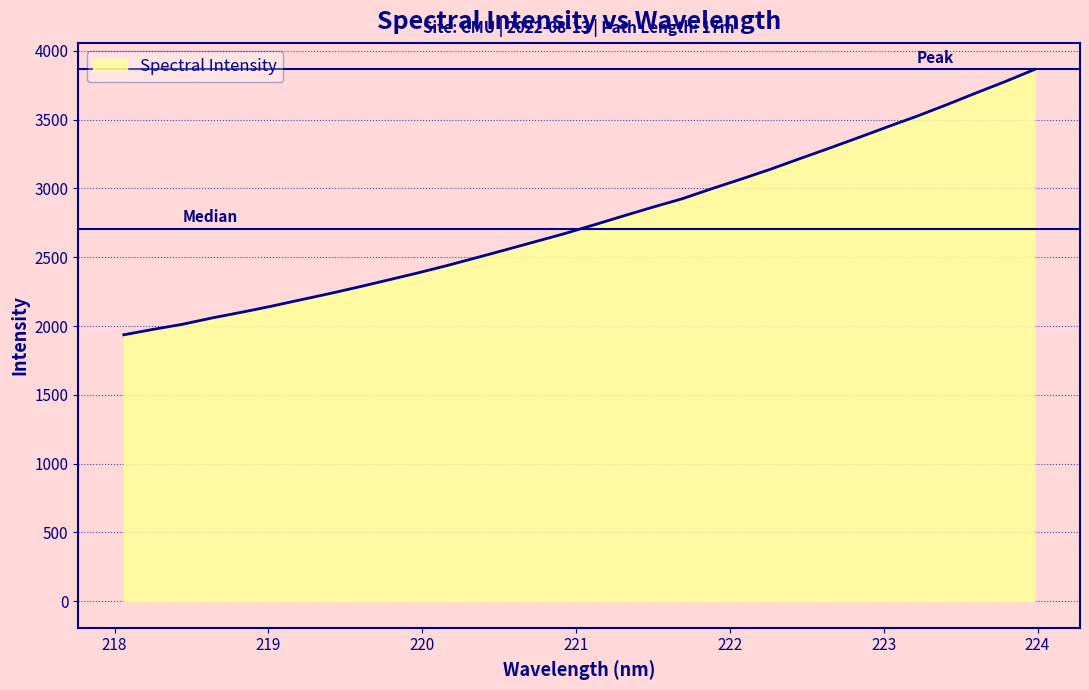

How many lines are shown in the chart?

1